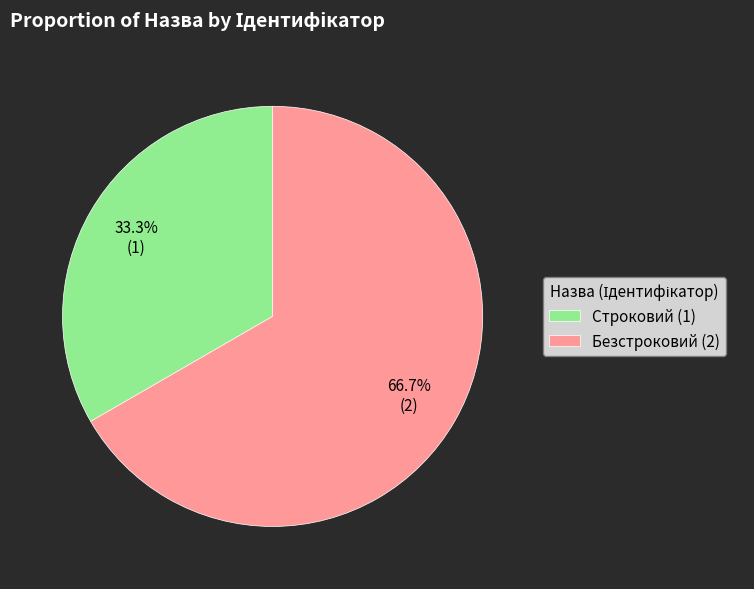

Rank the categories by value from lowest to highest.

Строковий, Безстроковий